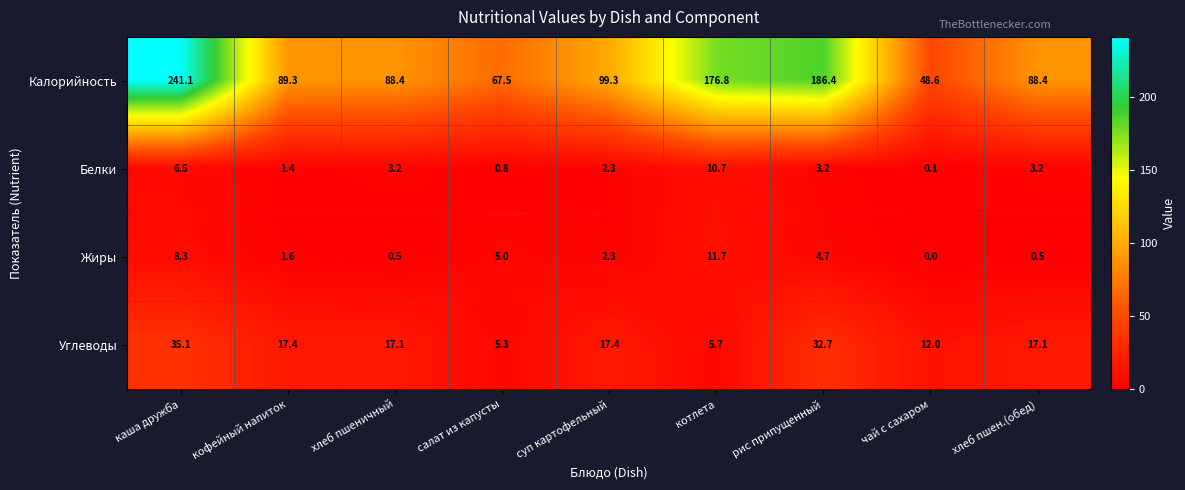

Which series changed the most between кофейный напиток and суп картофельный?

Калорийность